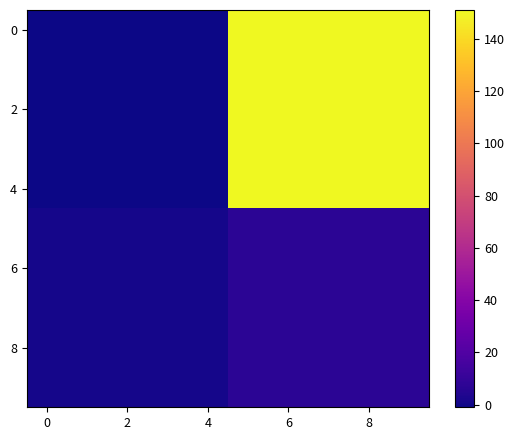

What is the maximum value shown in the chart?

151